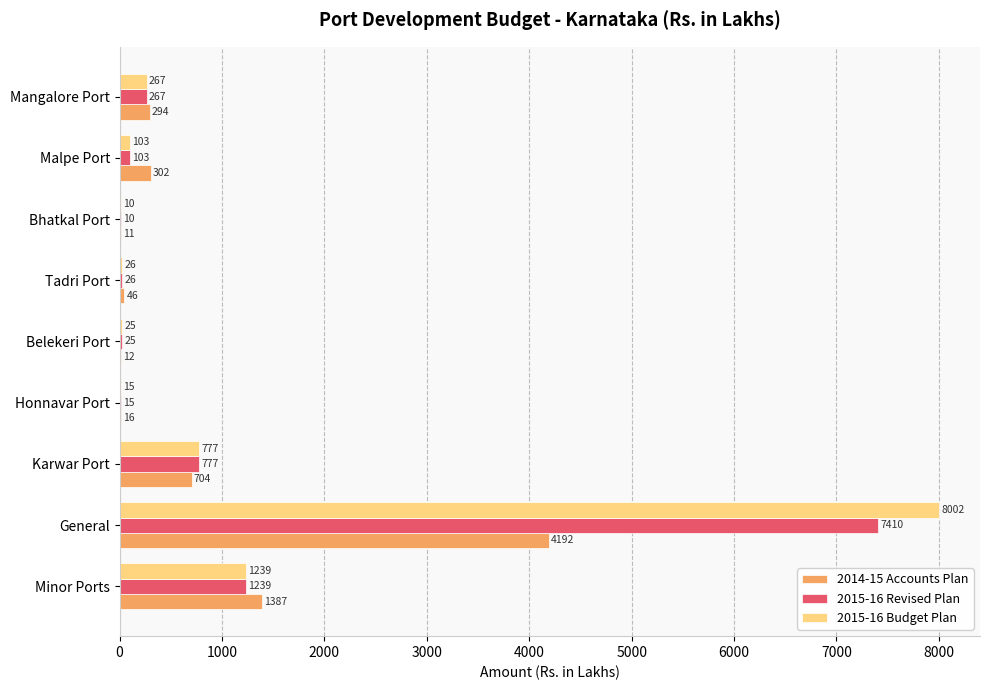

What are all the series names shown in the legend?

2014-15 Accounts Plan, 2015-16 Revised Plan, 2015-16 Budget Plan